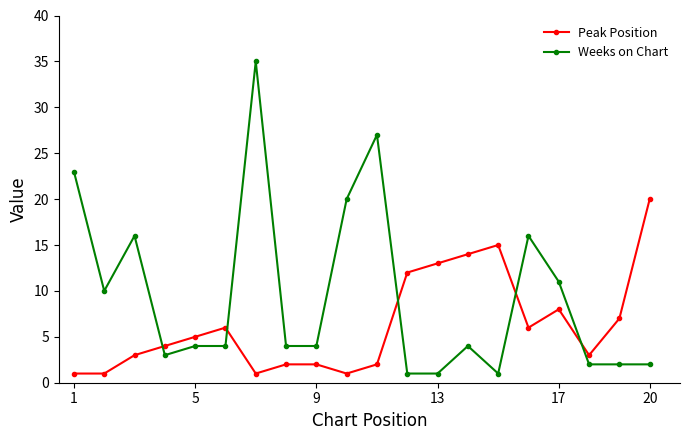

How many lines are shown in the chart?

2